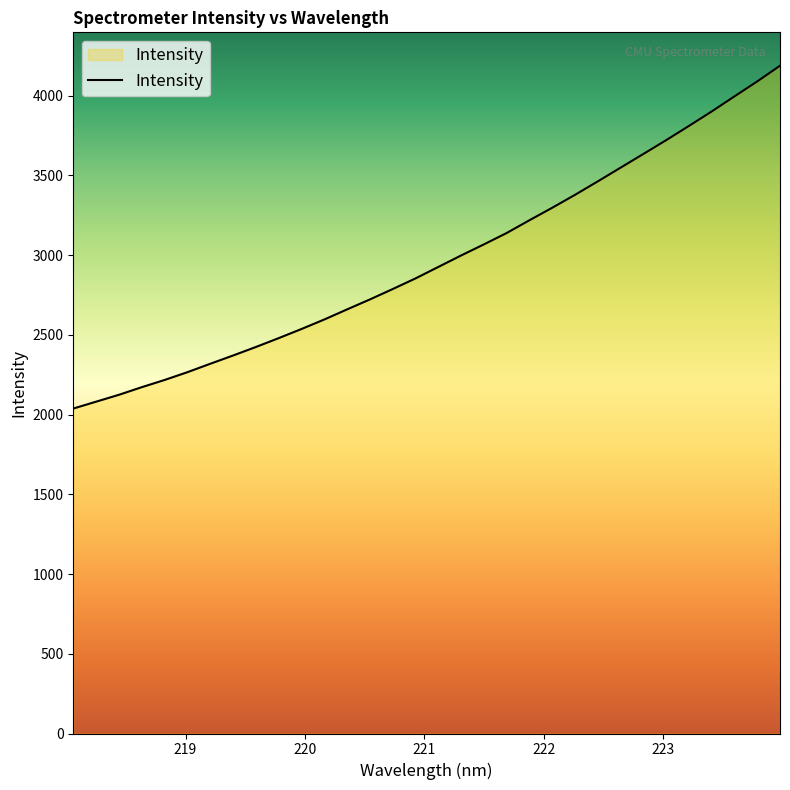

What is the difference between the maximum and minimum values?

2149.6